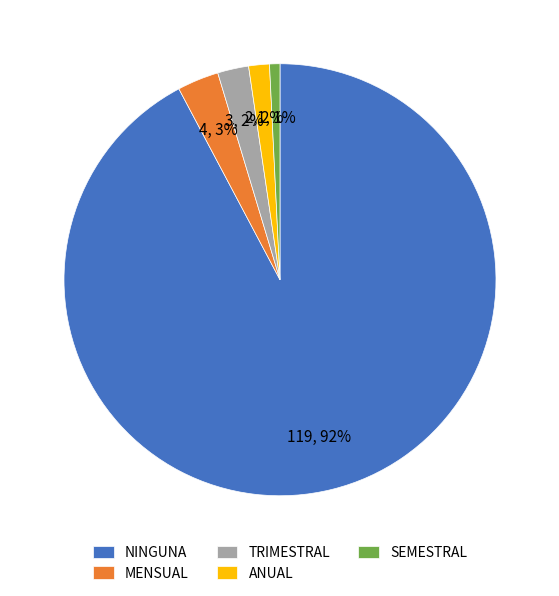

Is it true that TRIMESTRAL is 2% of the pie?

True